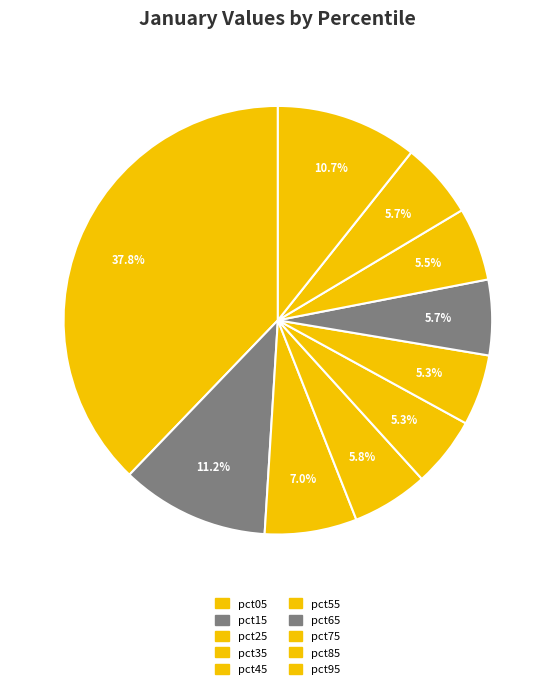

How many segments does this pie chart have?

10